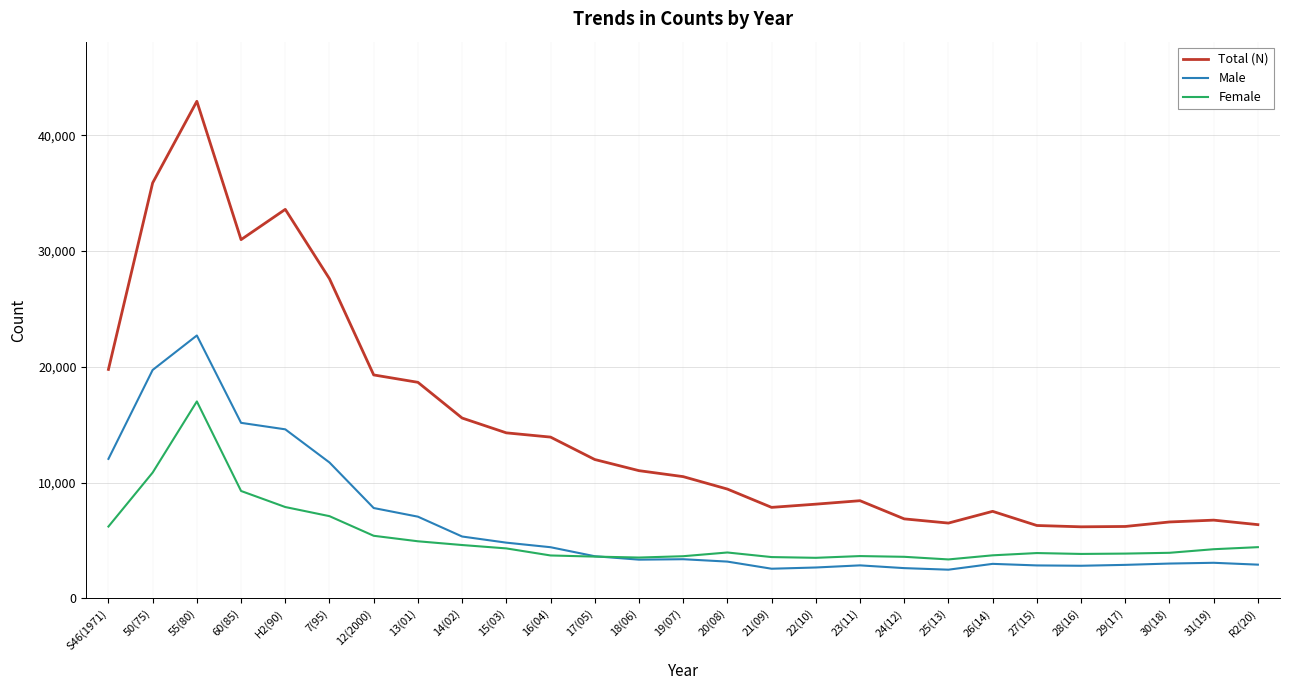

What is the greatest value displayed?

42947